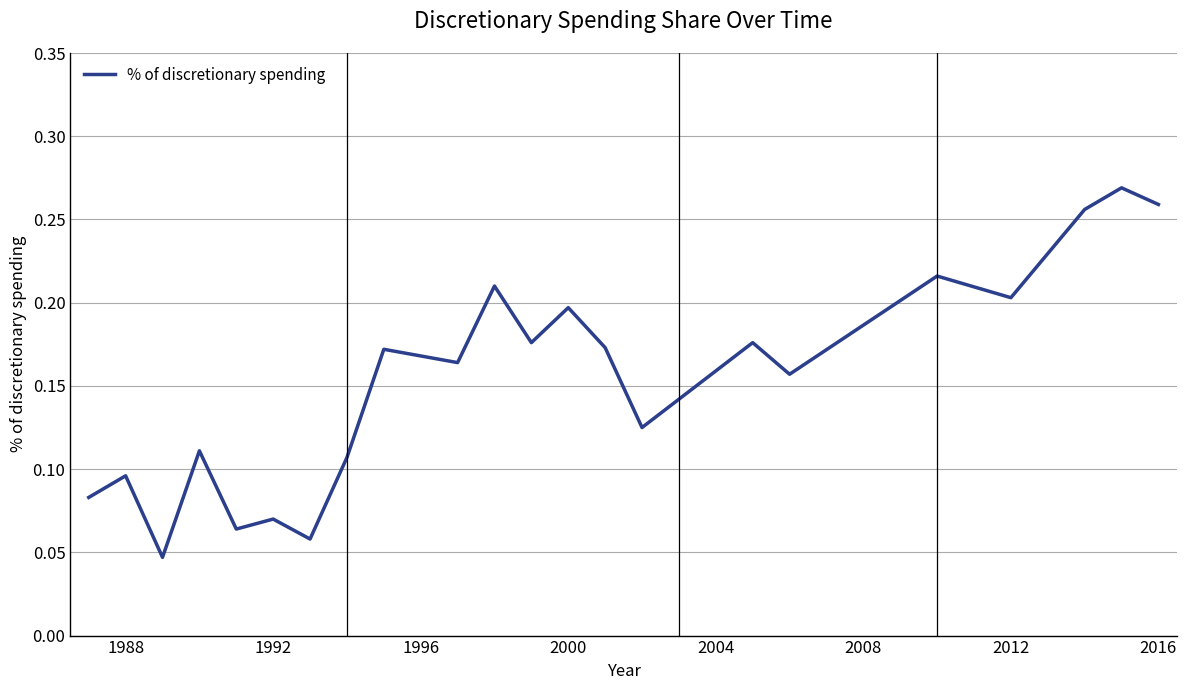

How many lines are shown in the chart?

1